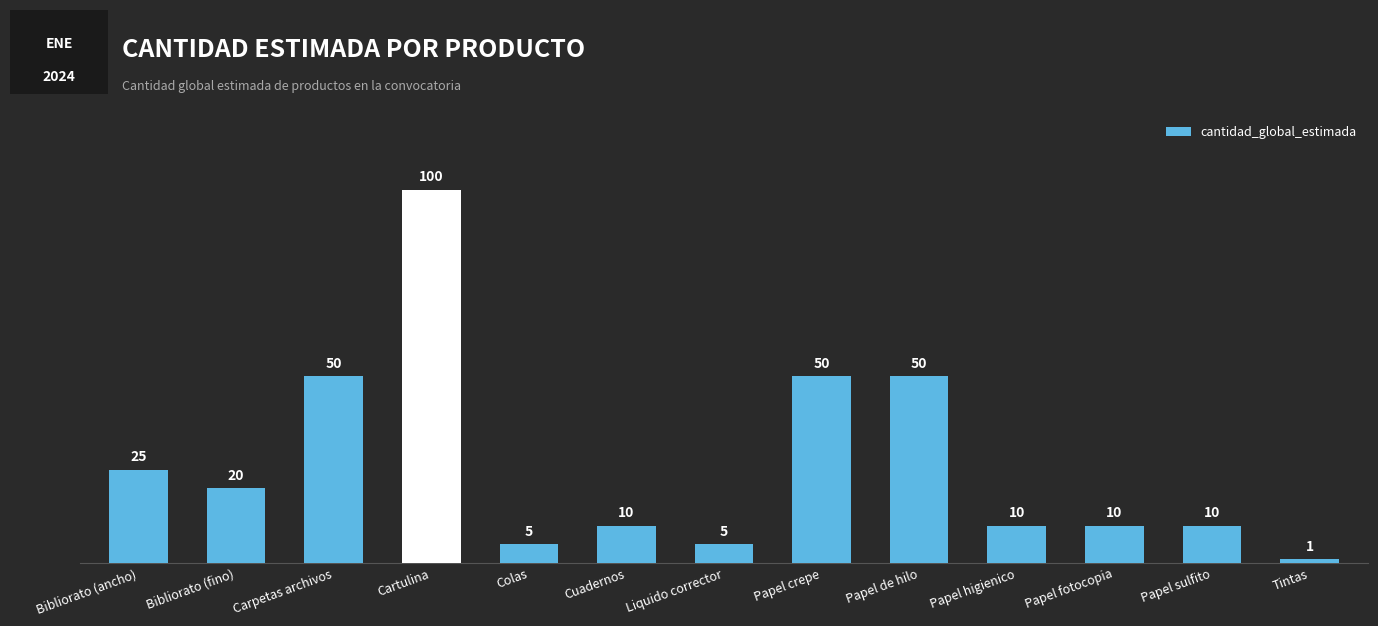

Count the number of categories in the chart.

13